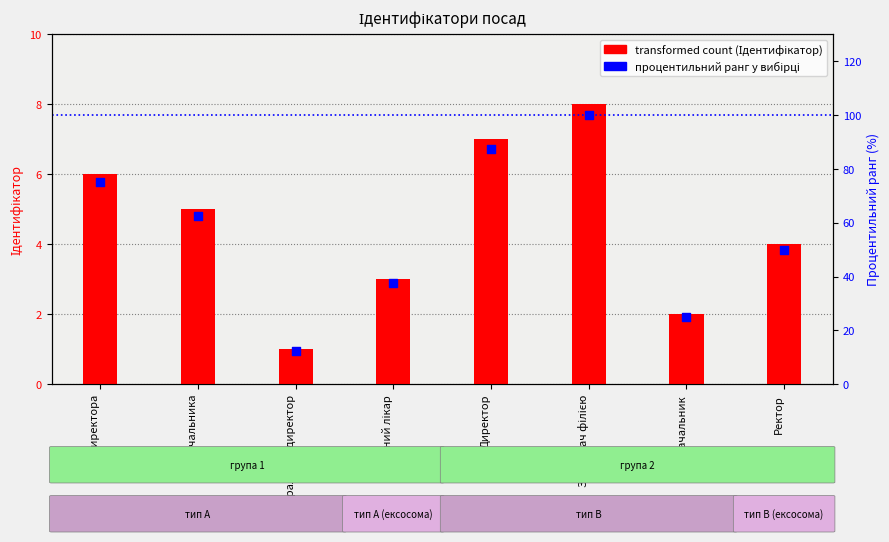

What are all the series names shown in the legend?

Ідентифікатор (transformed count), Процентильний ранг